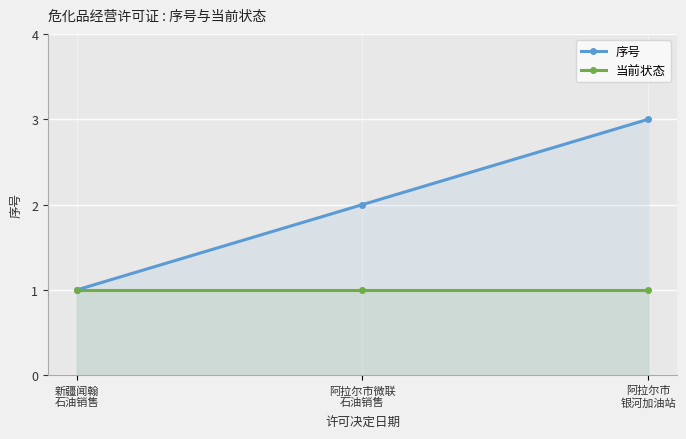

What is the value of the 序号 point at the 1st from the left?

1